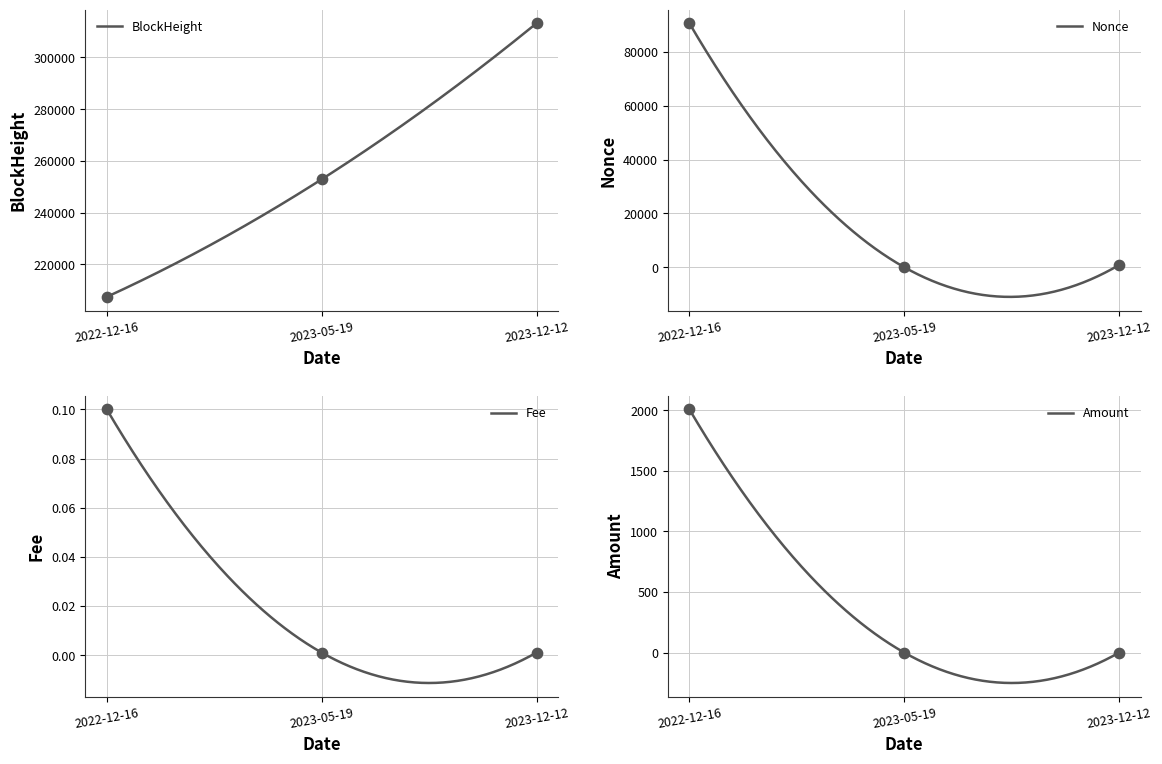

Which series reaches the maximum Y coordinate?

BlockHeight